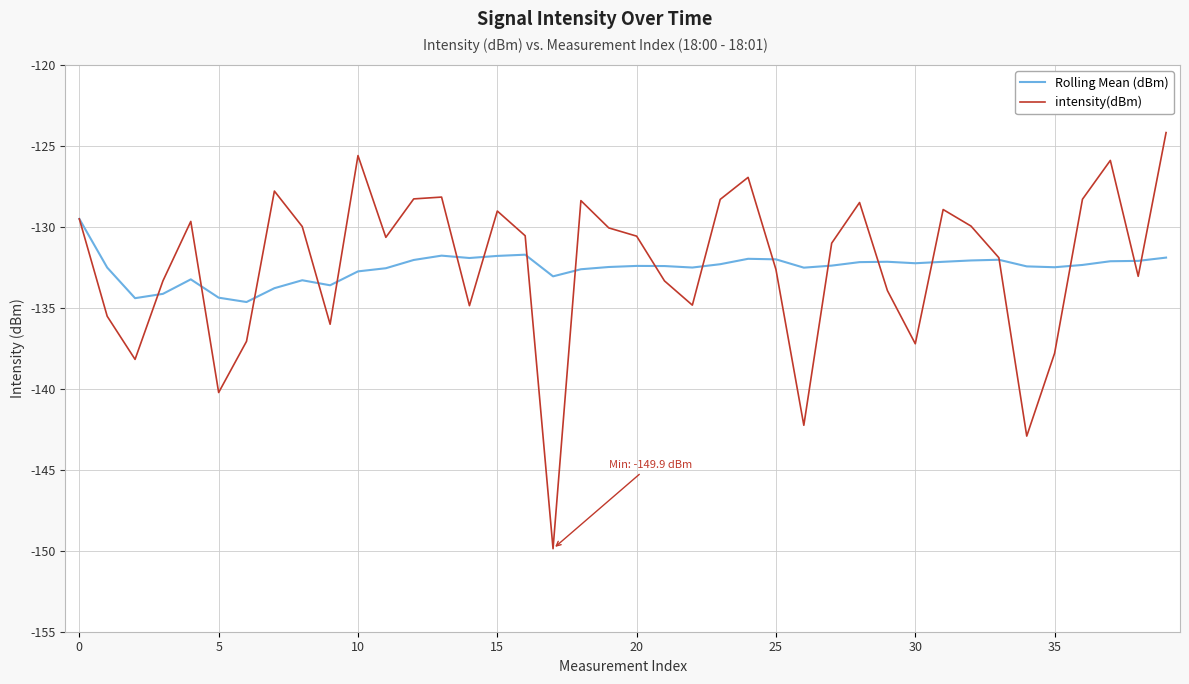

True or false: Rolling Mean (dBm) has more than 2 points higher than both neighbors.

True